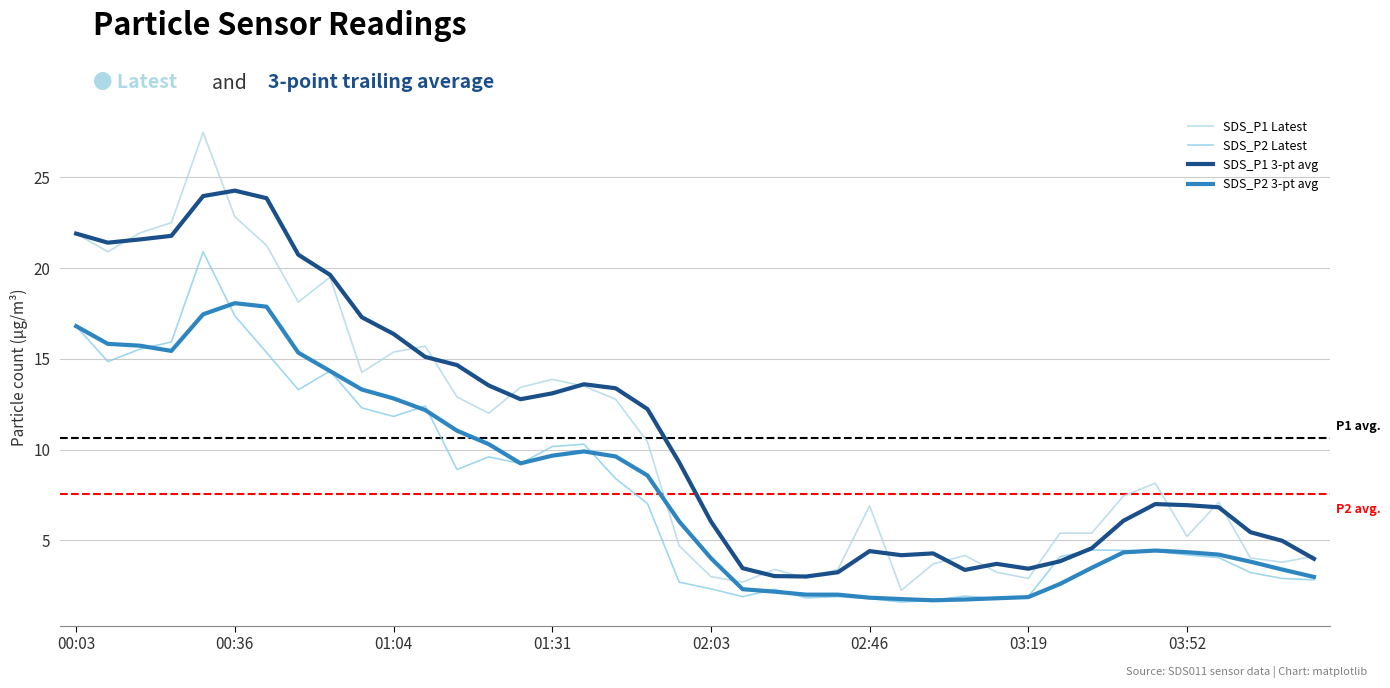

What are all the series names shown in the legend?

SDS_P1 Latest, SDS_P2 Latest, SDS_P1 3-pt avg, SDS_P2 3-pt avg